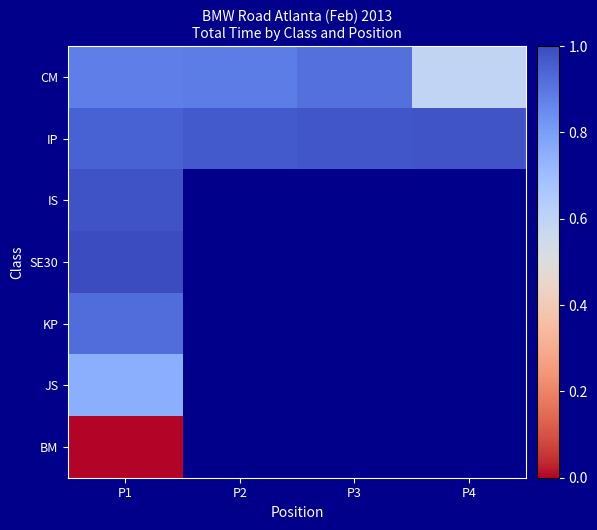

Which series has the largest total across all categories?

IP